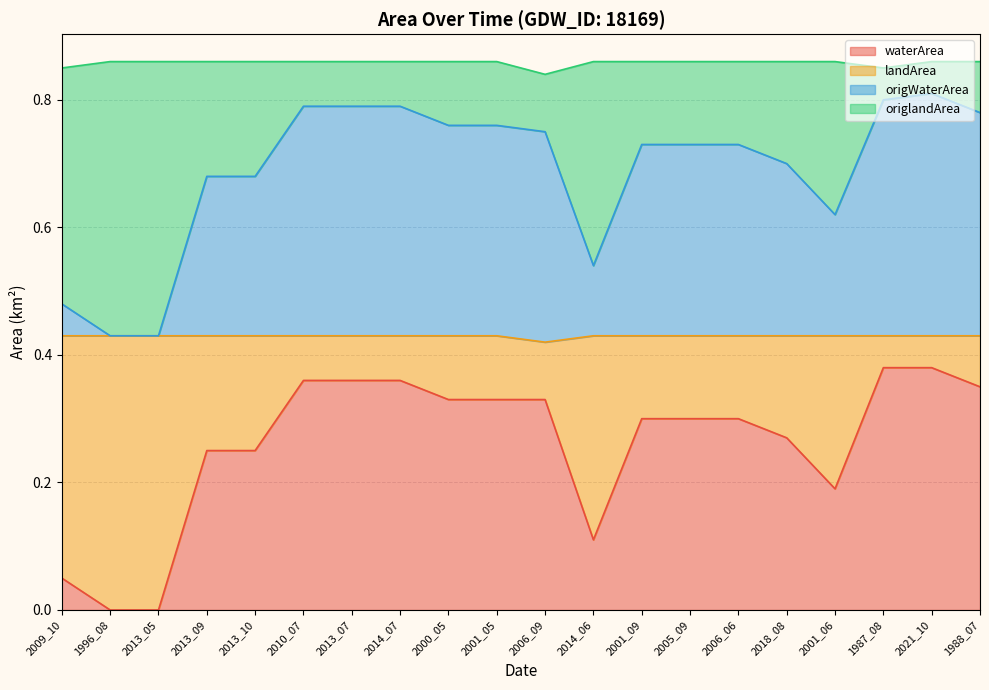

The value of waterArea at 2006_06 is 0.5. True or false?

False